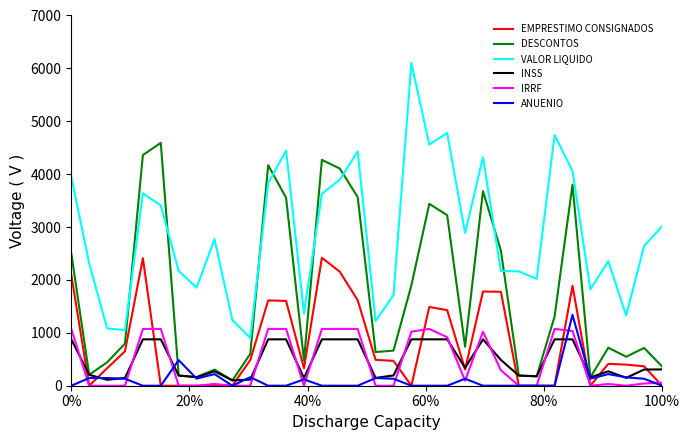

What is the maximum value shown in the chart?

6101.3